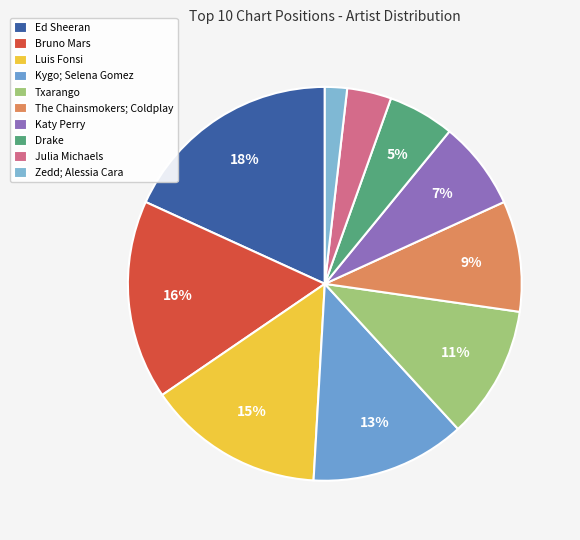

Is the sum of Txarango and Kygo; Selena Gomez greater than half?

No